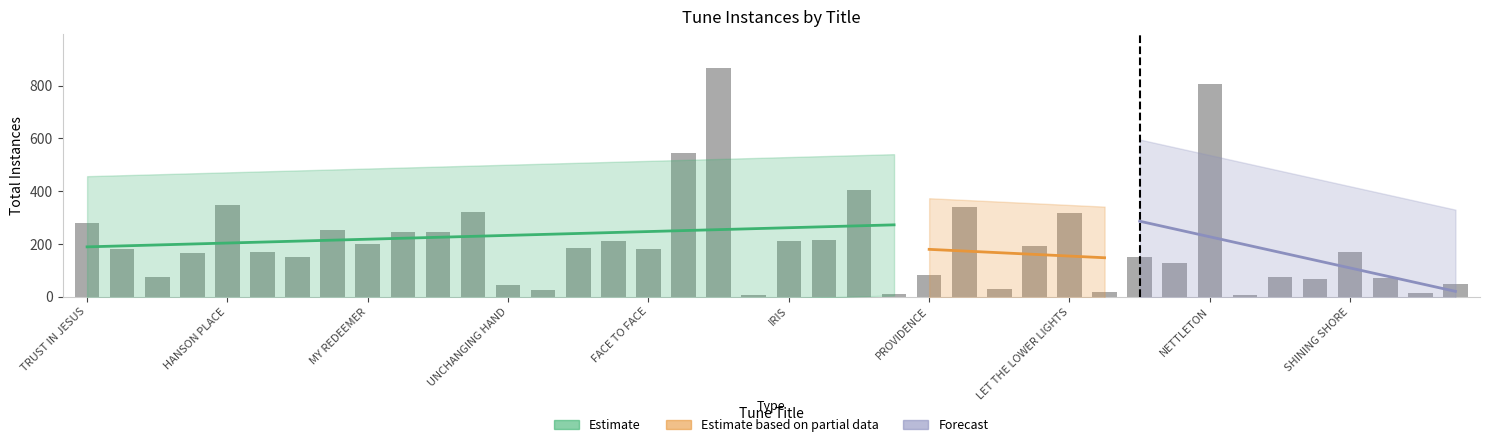

What is the minimum value shown in the chart?

5